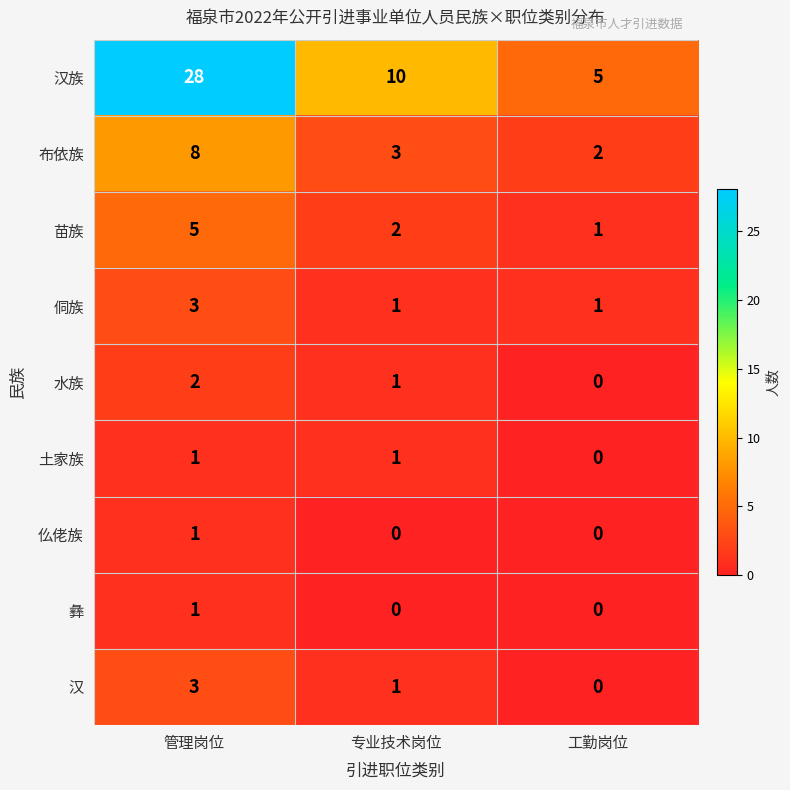

What is the greatest value displayed?

28